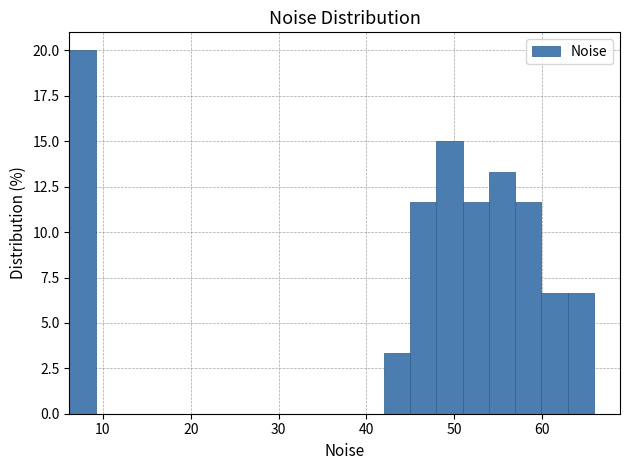

Read against the x-axis, roughly where is the centre of the tallest bar?

8